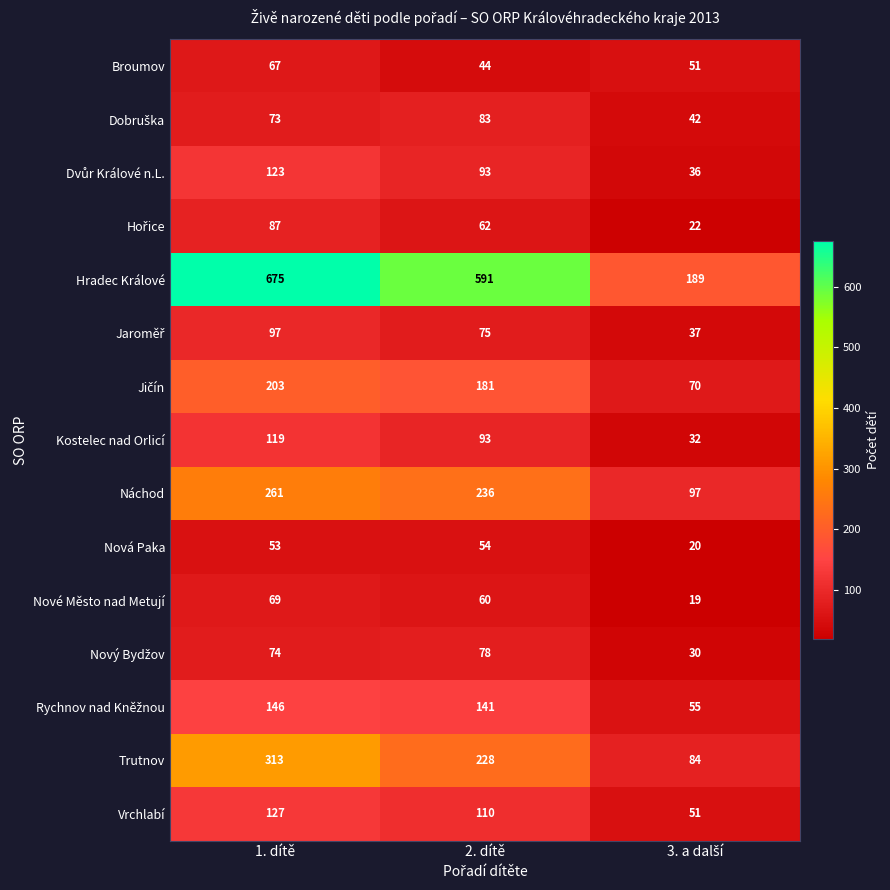

Which series has the largest range (max minus min)?

Hradec Králové